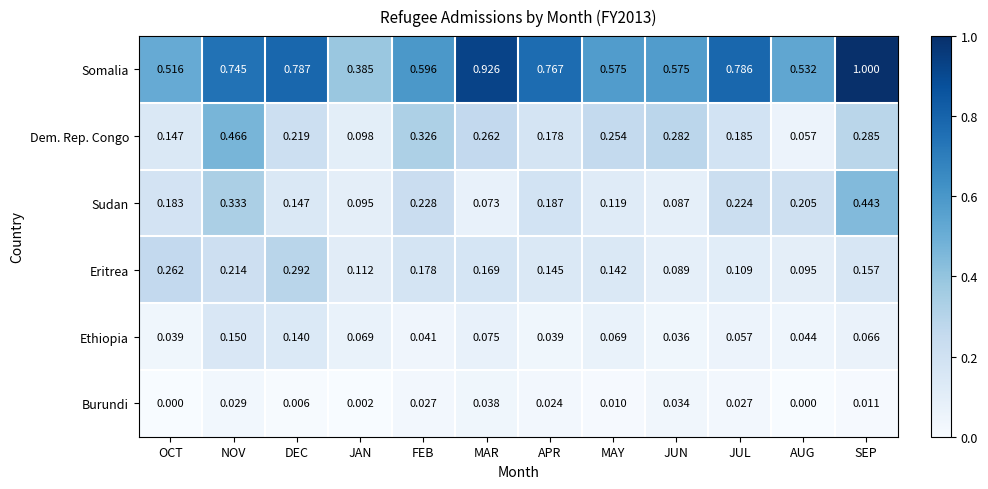

Which series has the widest spread of values?

Somalia